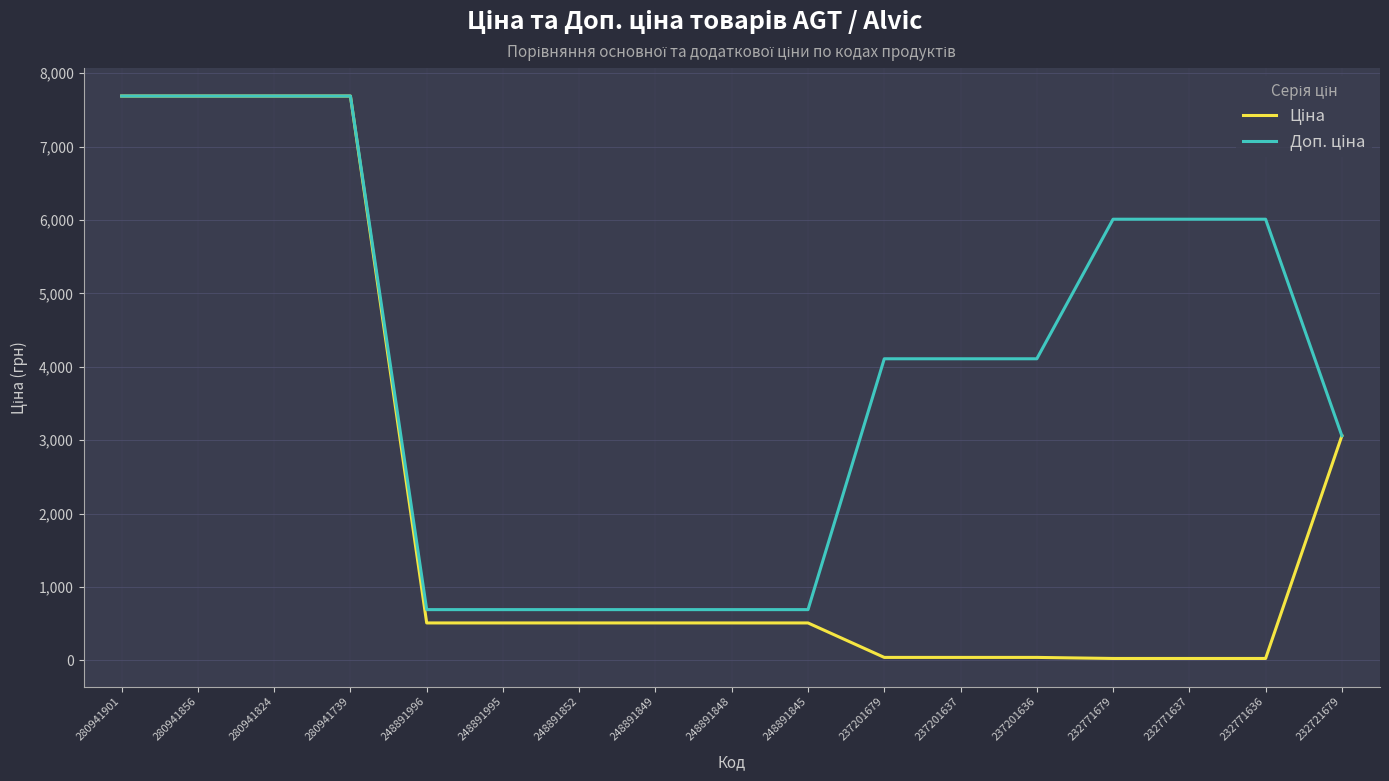

How many series are shown in this chart?

2